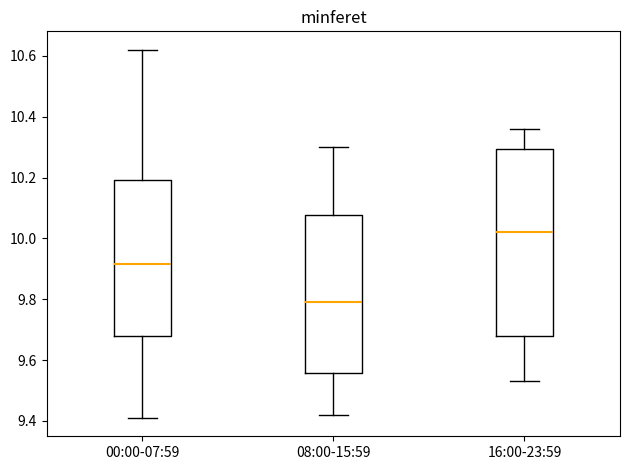

Which box is the tallest, from its lower edge to its upper edge?

16:00-23:59